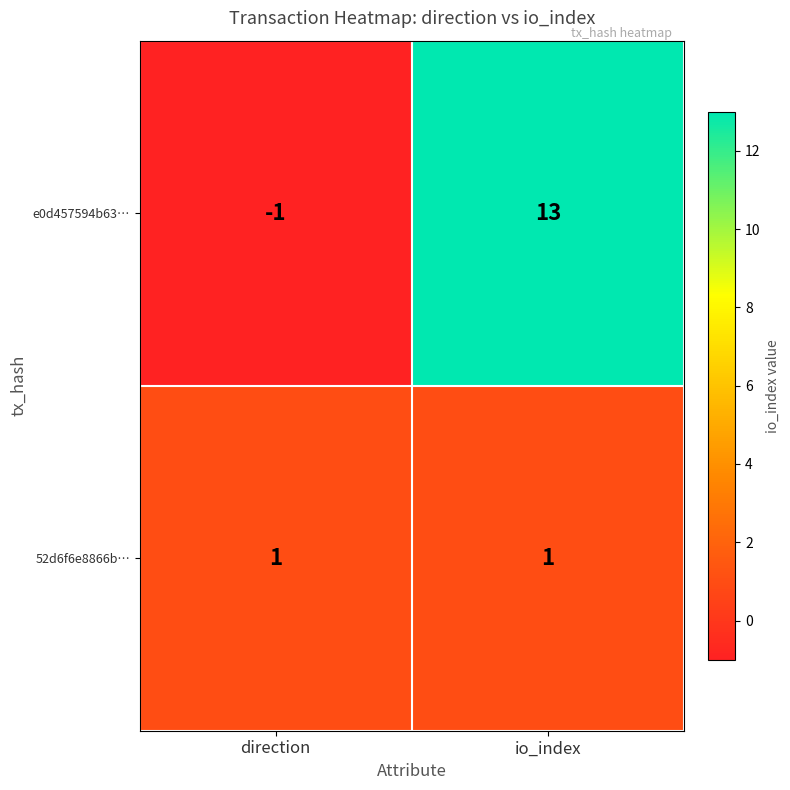

List the labels in order of e0d457594b63… value, smallest first.

direction, io_index